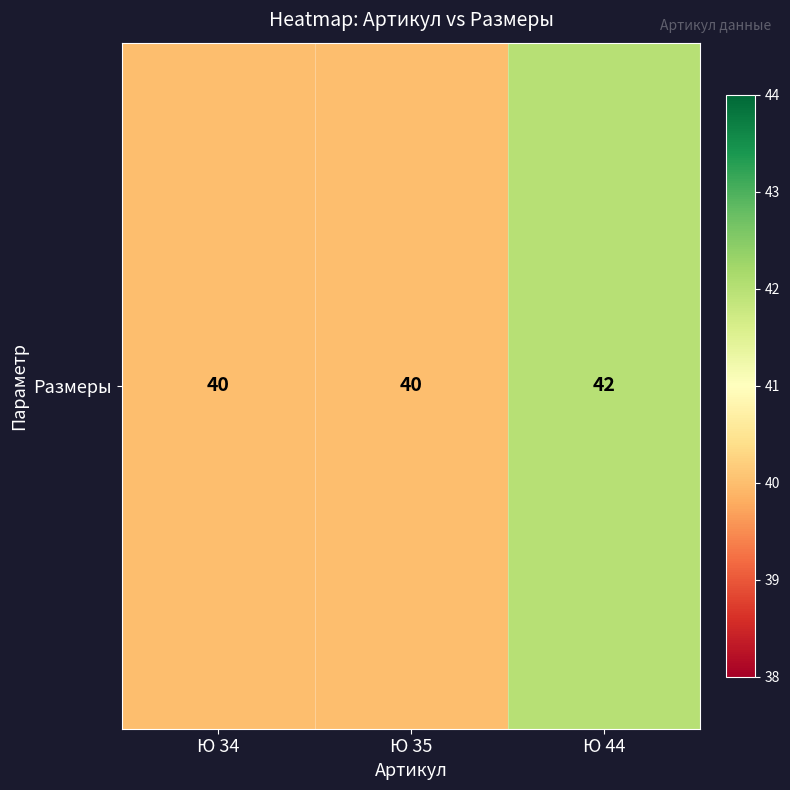

The value at Ю 35 is 40. True or false?

True